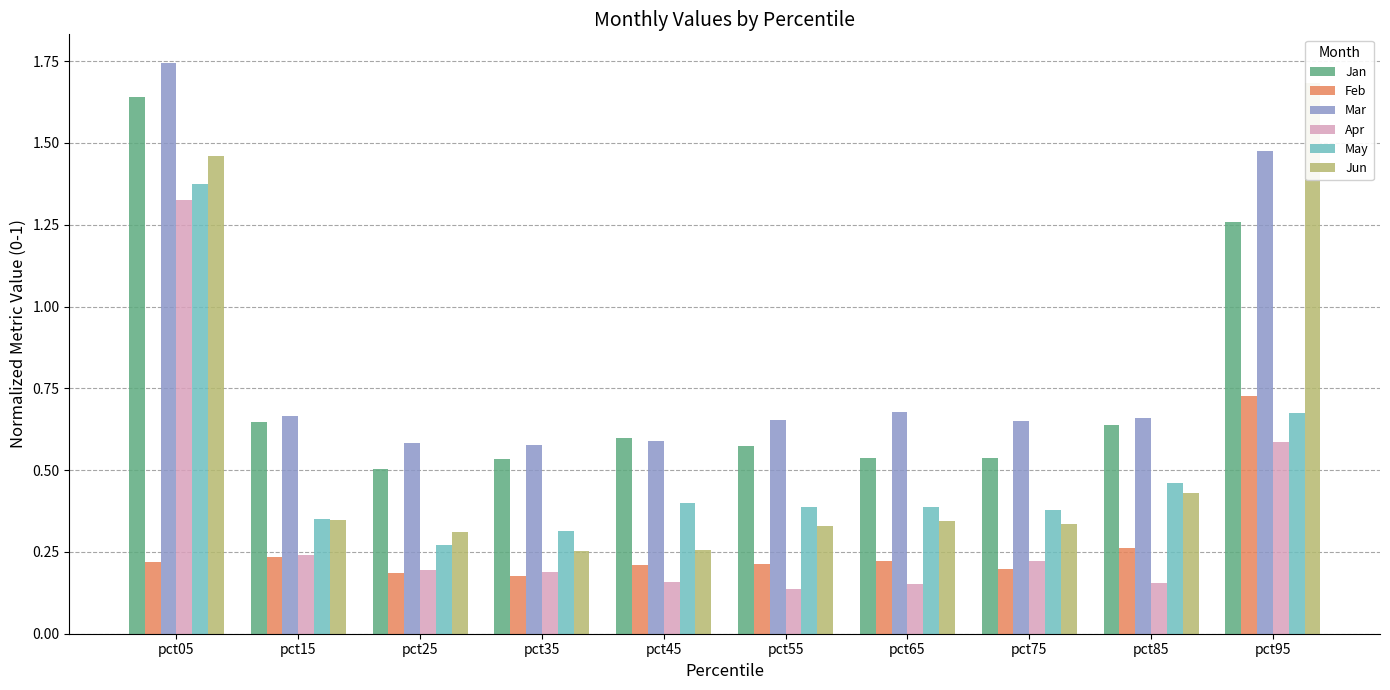

Which has a higher value, pct55 or pct95?

pct95